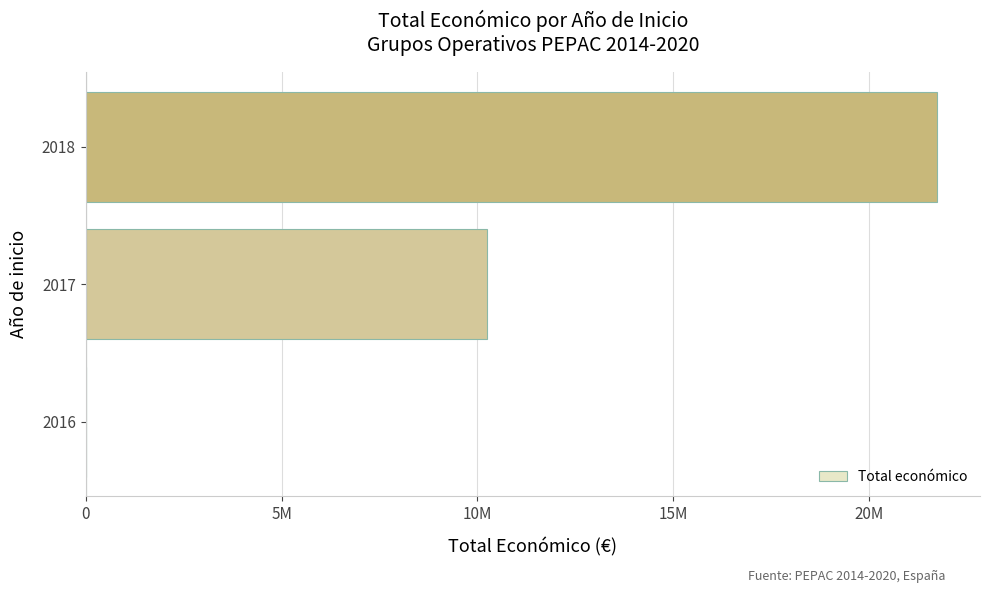

Are the bars horizontal?

Yes